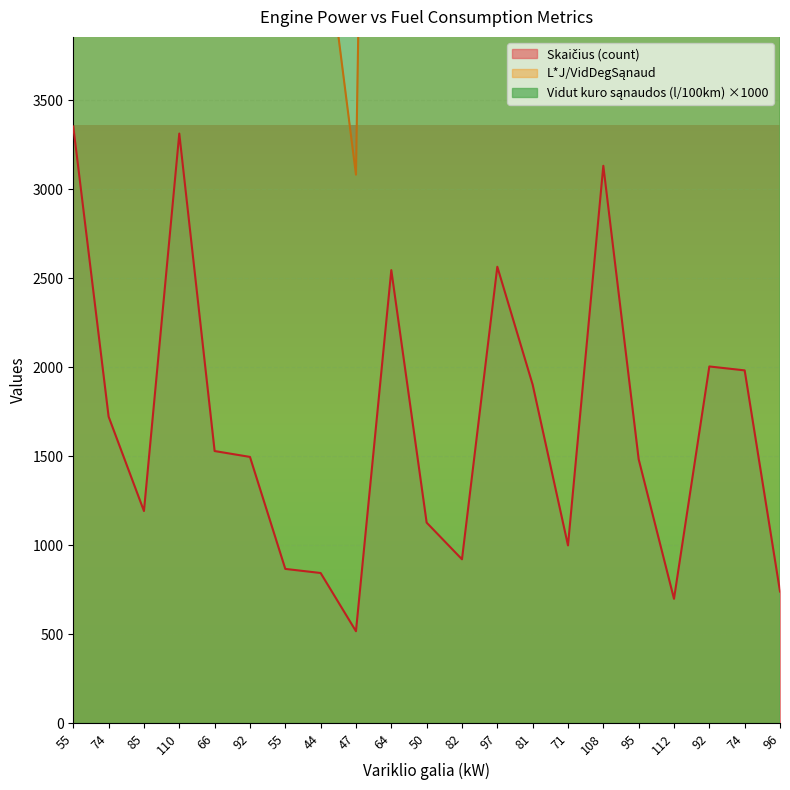

Where is the first local maximum for L*J/VidDegSąnaud?

110